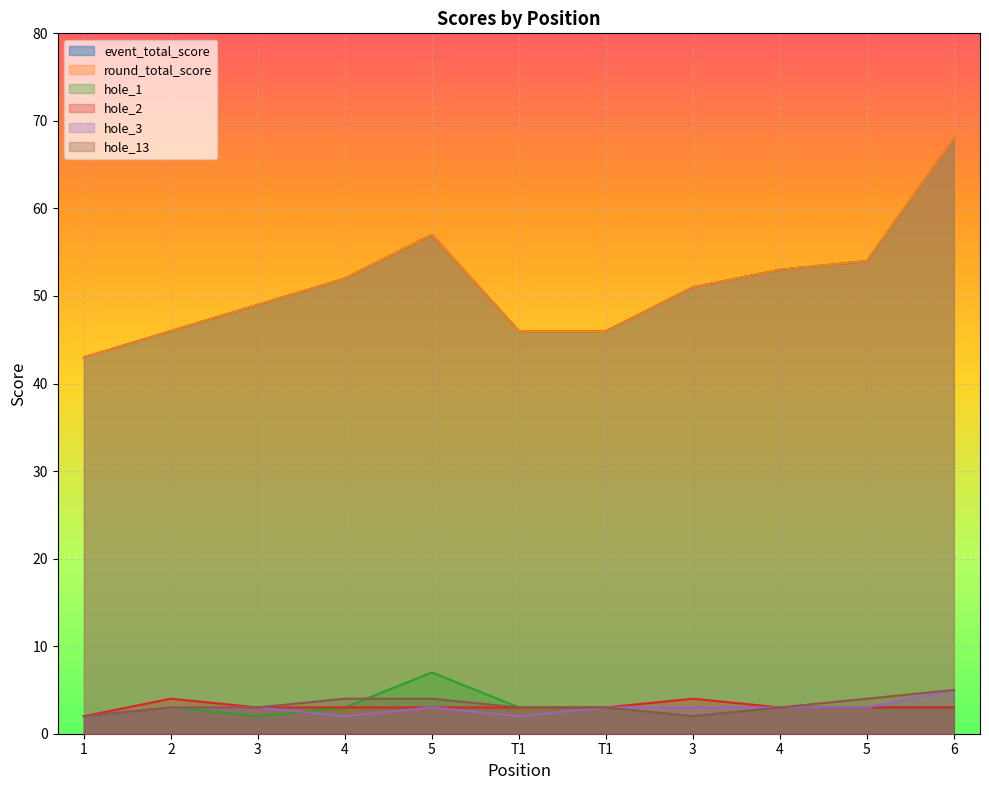

How many data points in hole_13 are above 3?

4